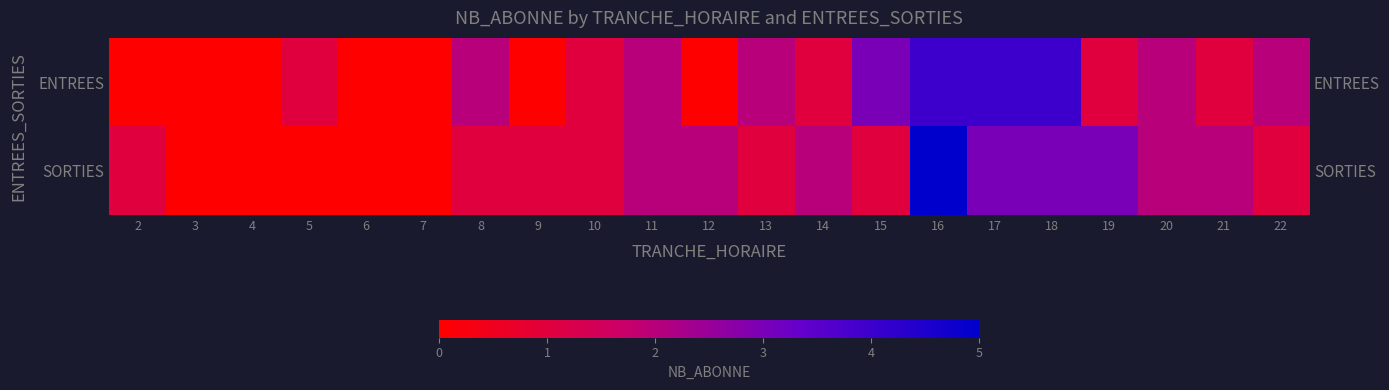

Is it true that ENTREES equals 0 at 2?

True